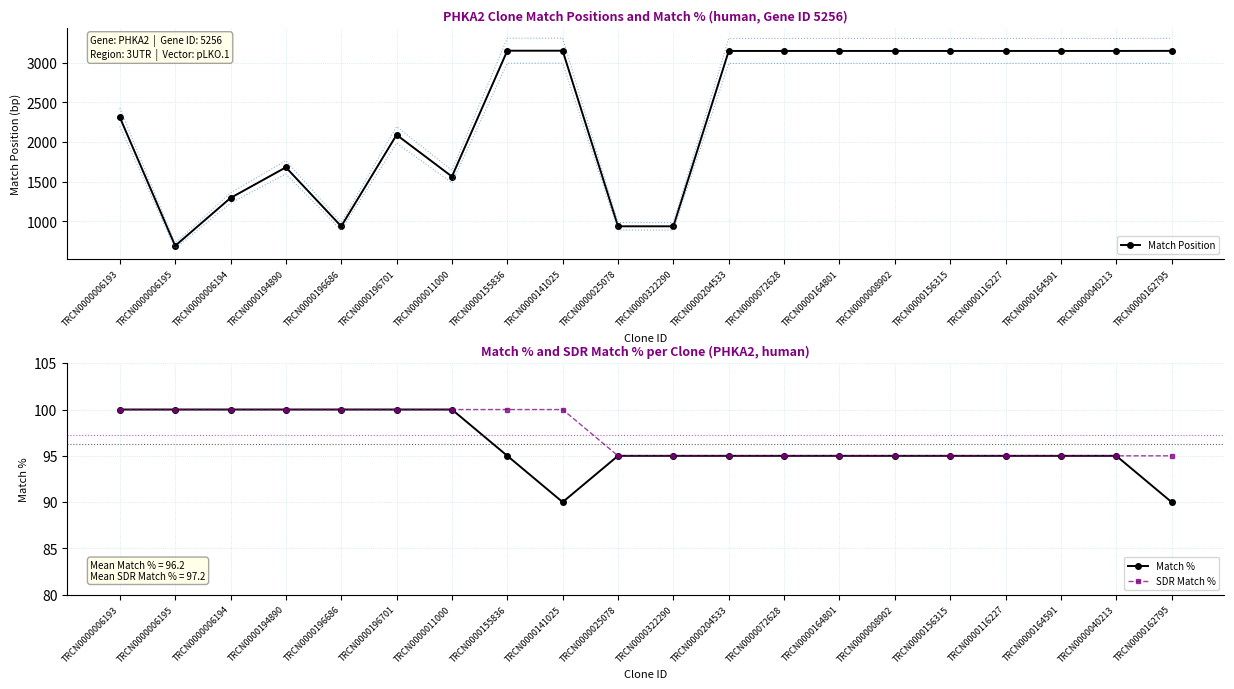

What is the label of the 3rd point from the right?

TRCN0000164591